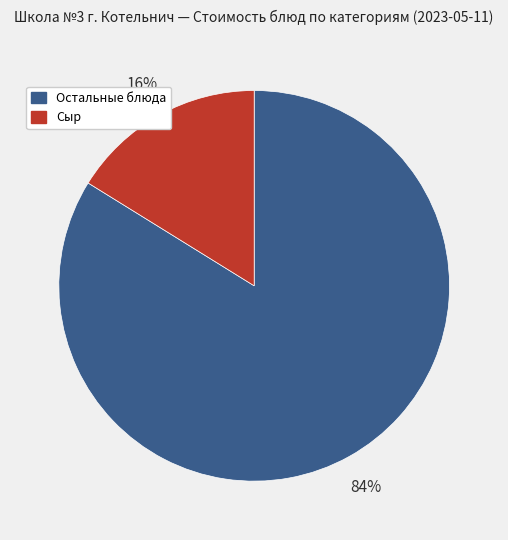

Which slice is the smallest?

Сыр